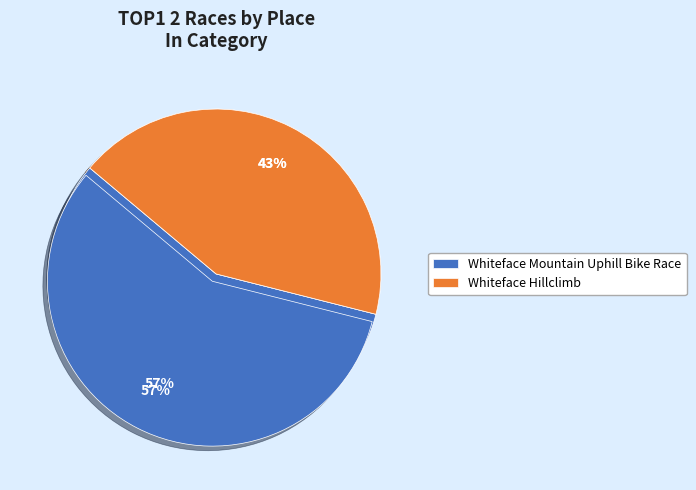

What is the change in value from Whiteface Mountain Uphill Bike Race to Whiteface Hillclimb?

-62